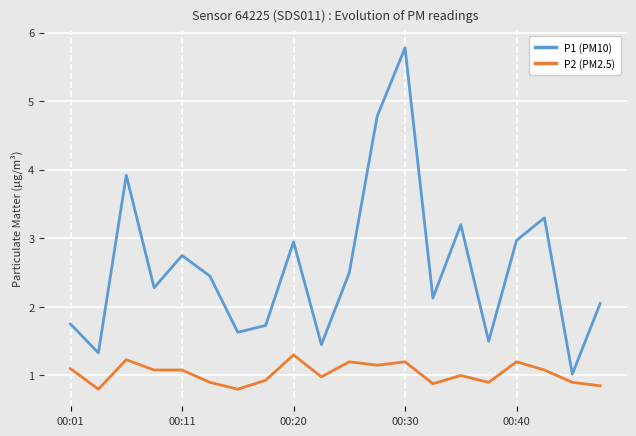

What is the difference between the maximum and minimum values in the P1 (PM10) series?

4.8